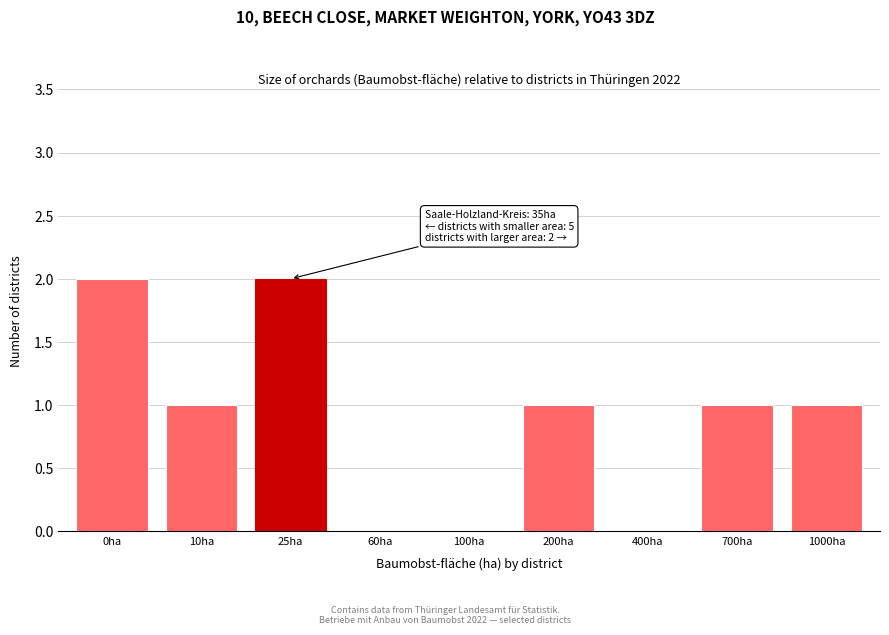

Reading left to right, extract all data points from this chart.

0ha=2	10ha=1	25ha=2	60ha=0	100ha=0	200ha=1	400ha=0	700ha=1	1000ha=1